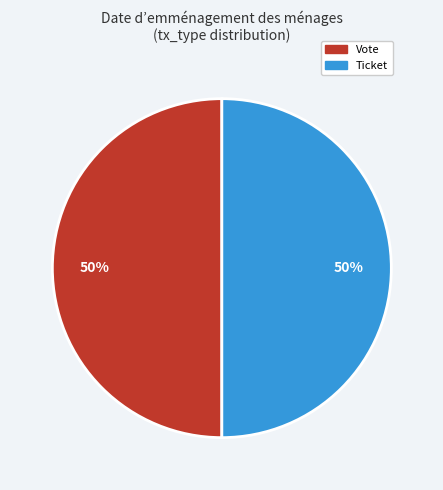

To the nearest percent, what is the difference between the largest and smallest slice percentages?

0%